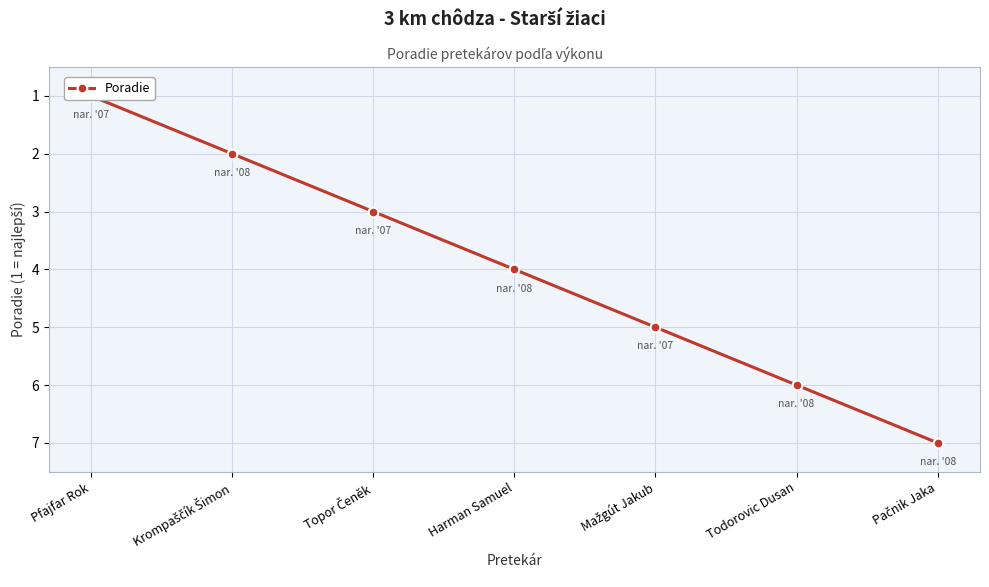

At which label is the value closest to 4?

Harman Samuel